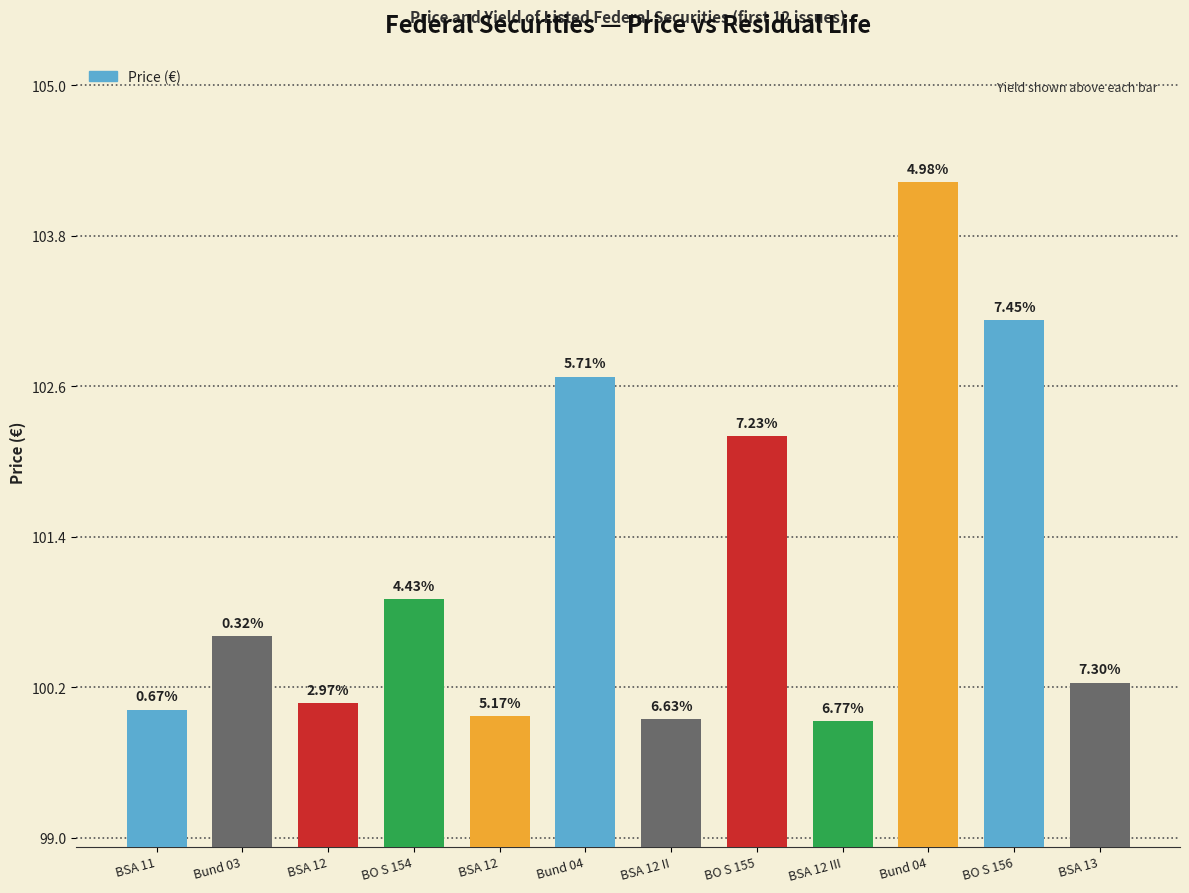

Rank the categories by value from lowest to highest.

BSA 12 III, BSA 12 II, BSA 12, BSA 11, BSA 12, BSA 13, Bund 03, BO S 154, BO S 155, Bund 04, BO S 156, Bund 04